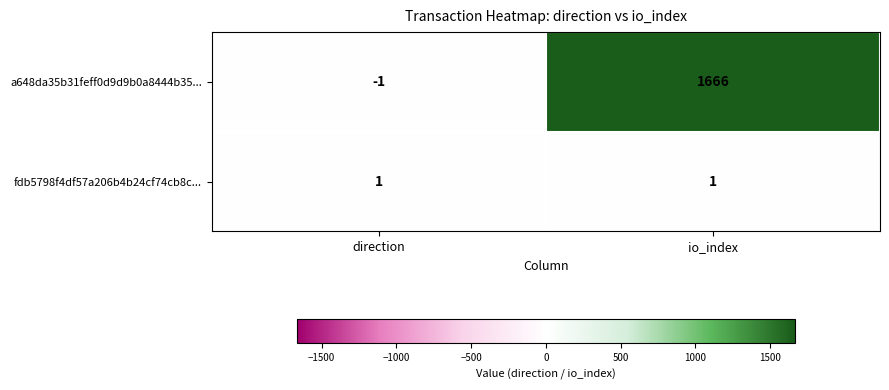

Rank the categories by a648da35b31feff0d9d9b0a8444b35... value from lowest to highest.

direction, io_index